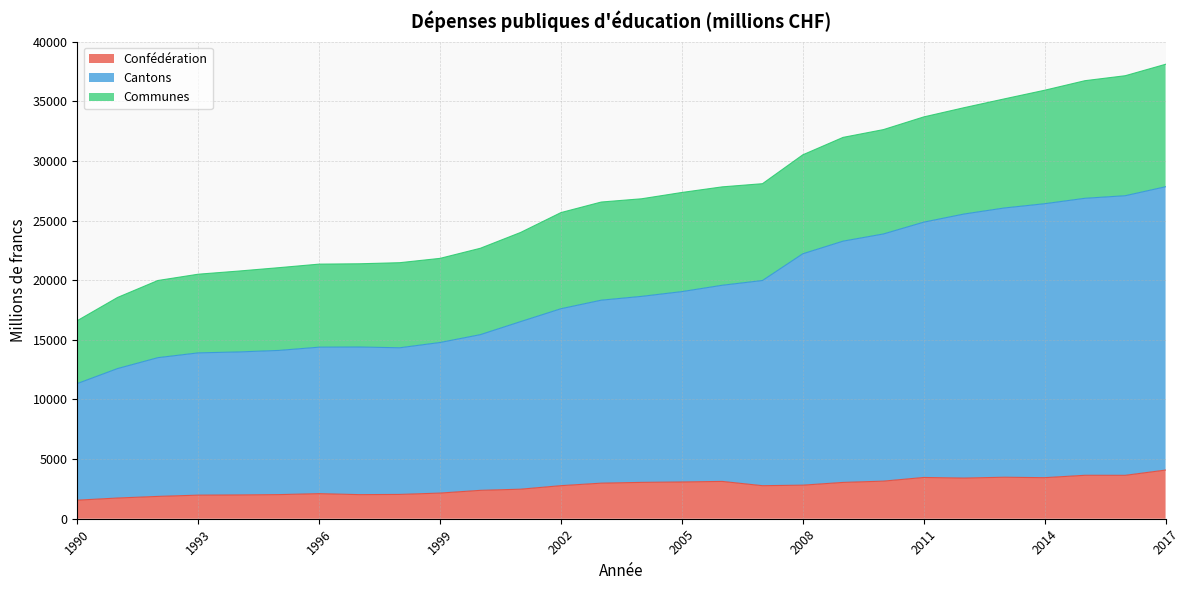

True or false: Confédération and Cantons cross at least once.

False